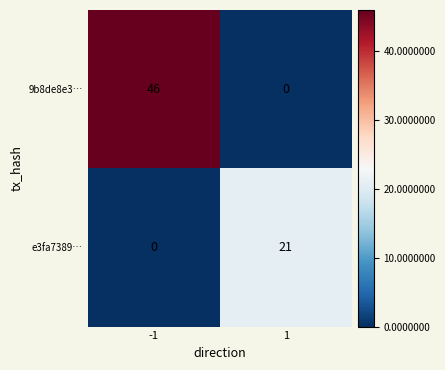

Reading left to right, what are all the values shown in this chart?

9b8de8e3…: -1=46	1=0
e3fa7389…: -1=0	1=21